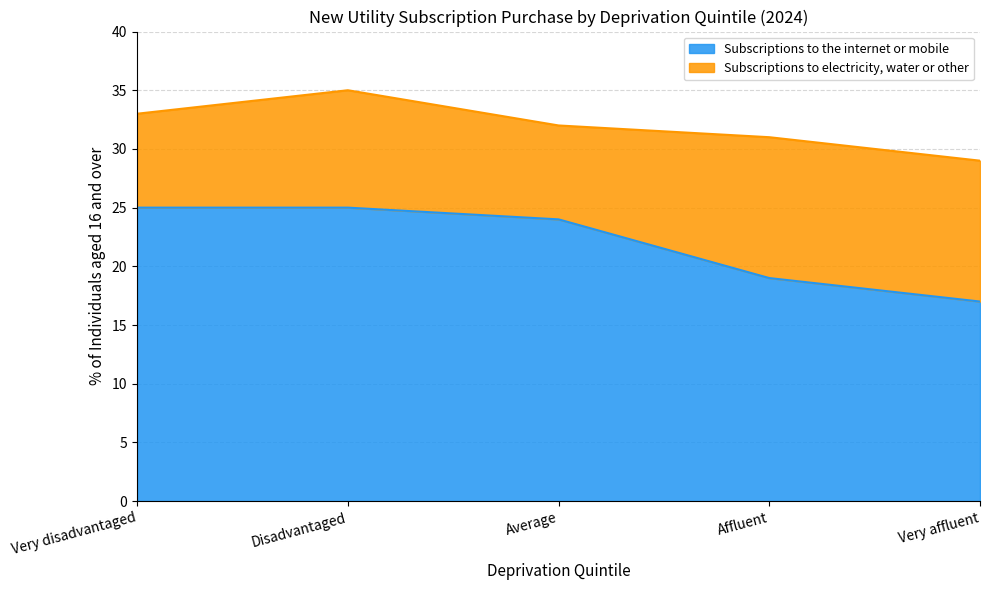

True or false: the data shows 35 at Very disadvantaged.

False